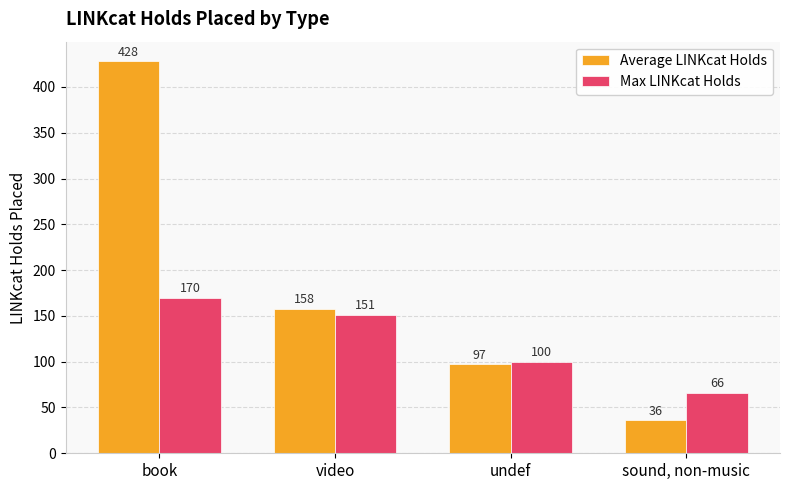

What is the difference between the second highest and minimum values in the Max LINKcat Holds series?

85